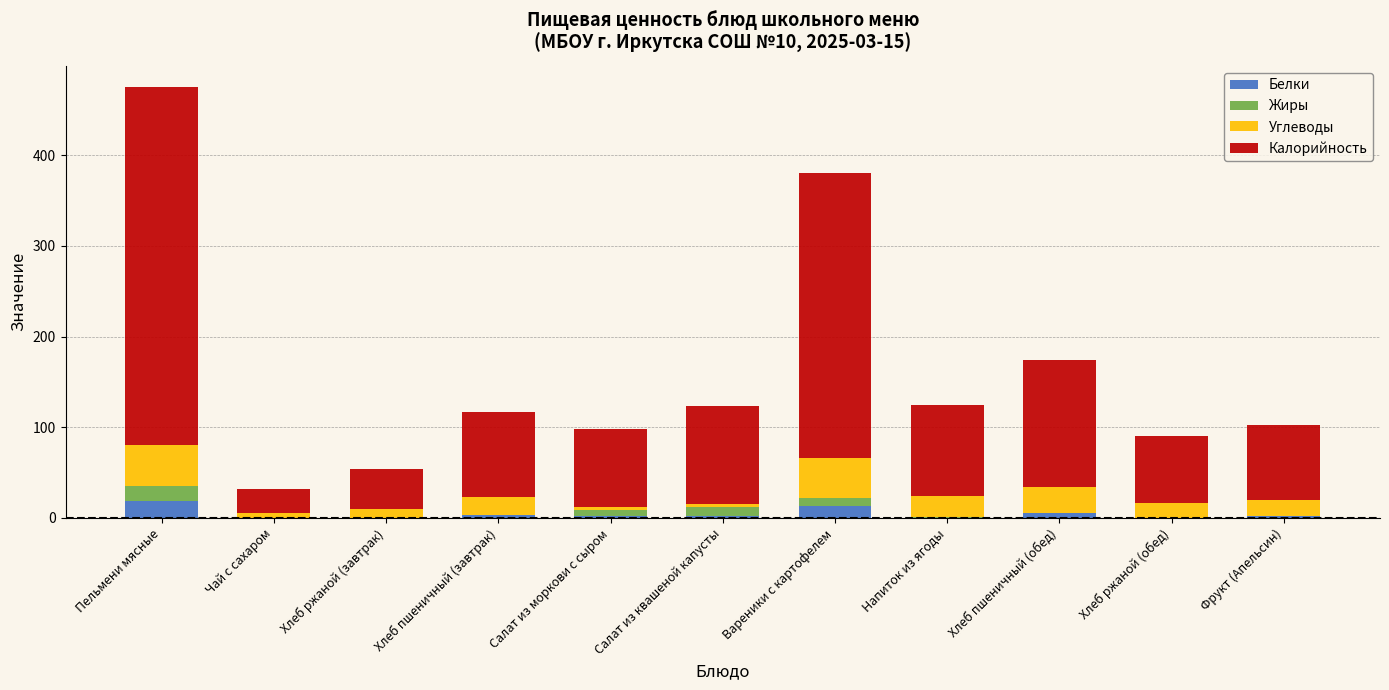

What is the total value across all series at Напиток из ягоды?

125